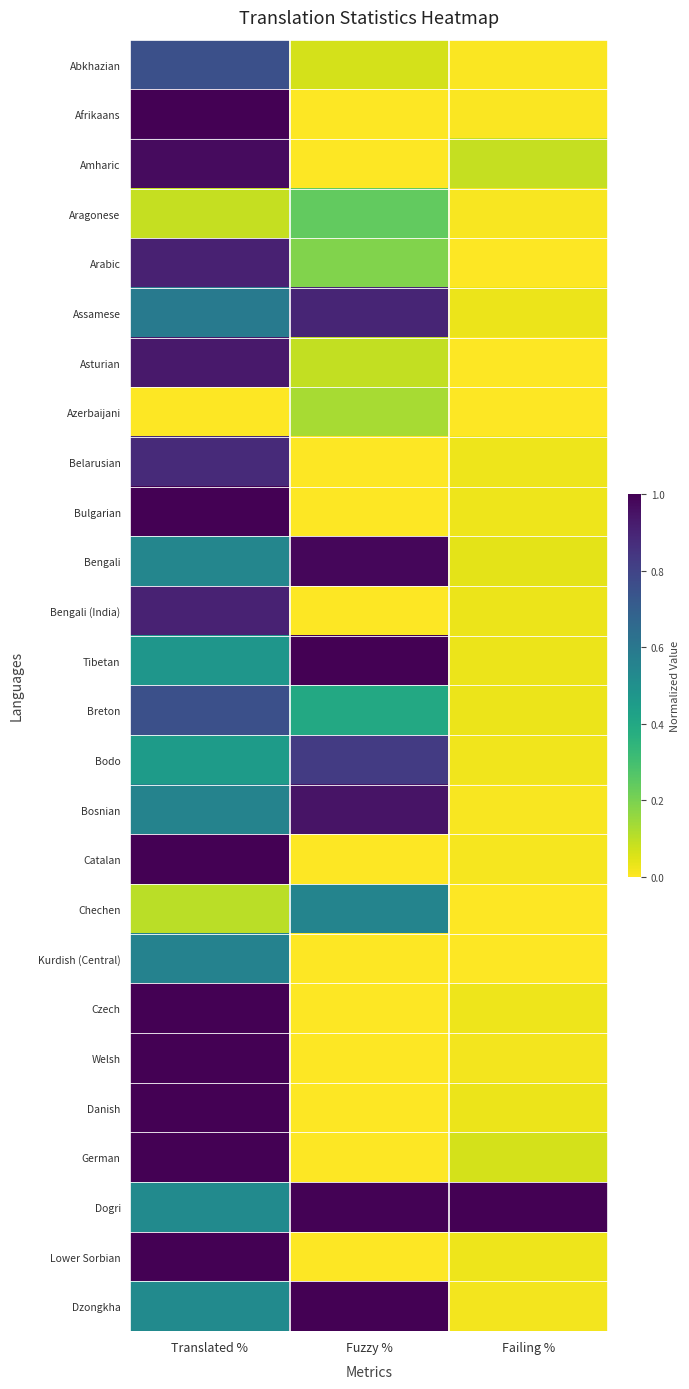

Which series changed the most between Translated % and Failing %?

Afrikaans